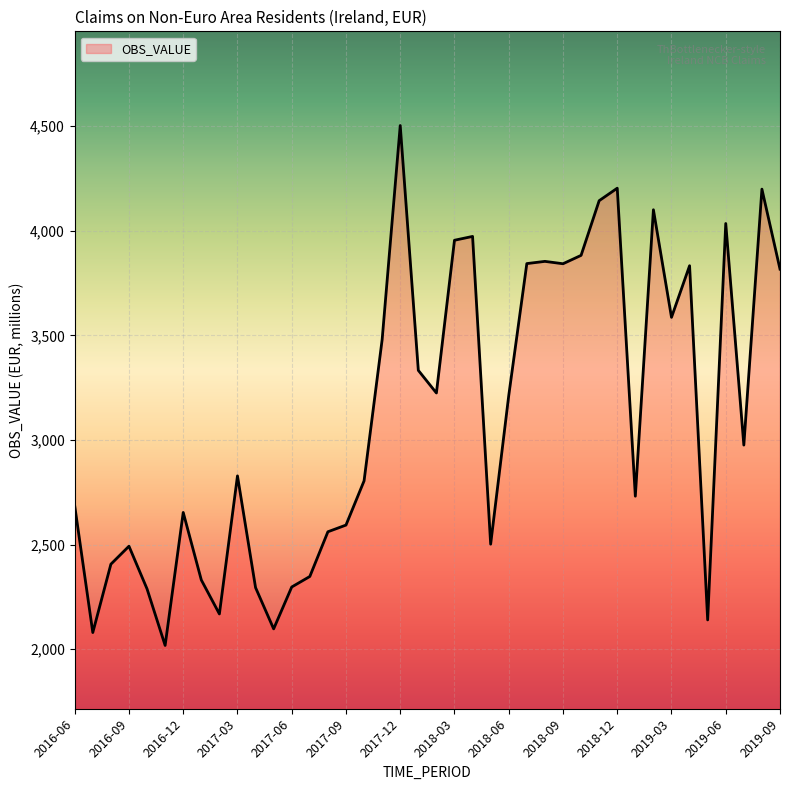

What is the average value?

3107.8